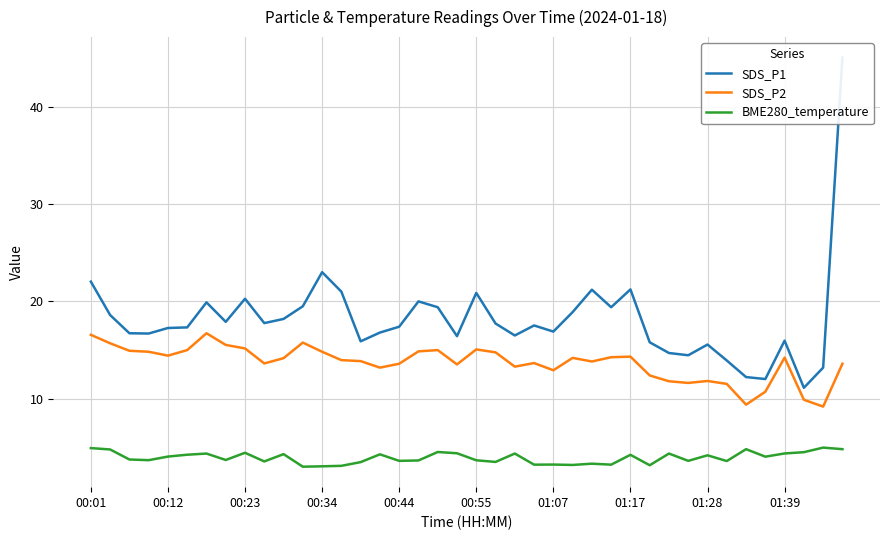

The value of SDS_P1 at 30 is 14.7. True or false?

True